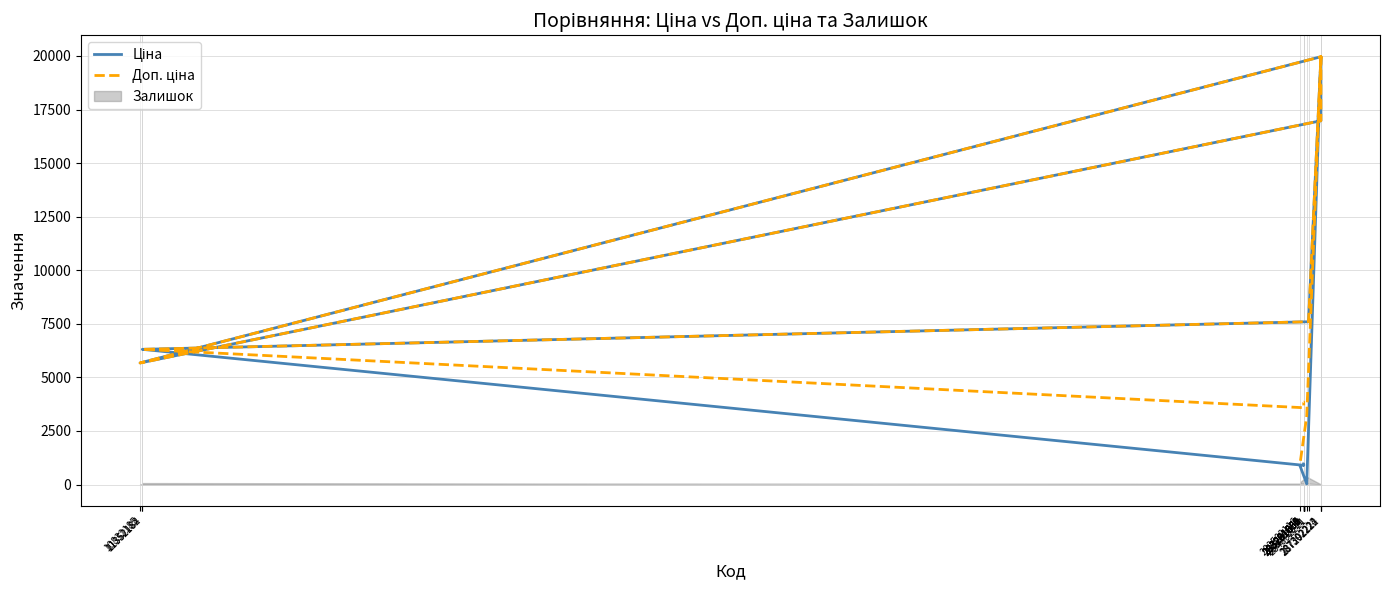

What is the label of the 3rd point from the left?

287302223